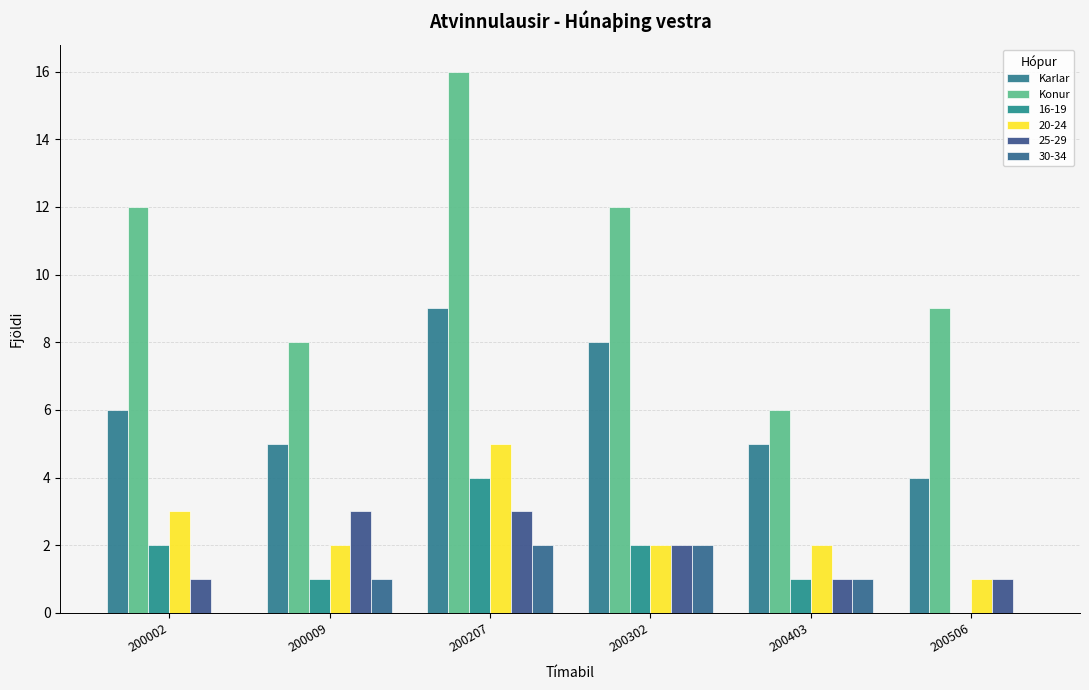

What is the total value across all series at 200009?

20